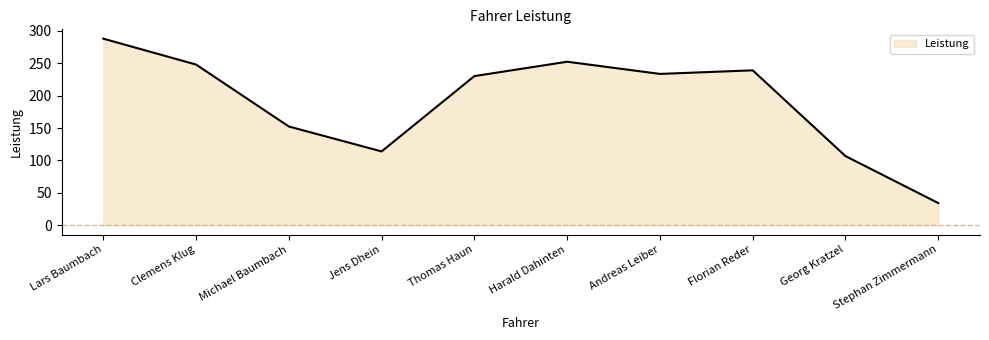

How many interior local valleys (lower than both neighbors) does the data have?

2